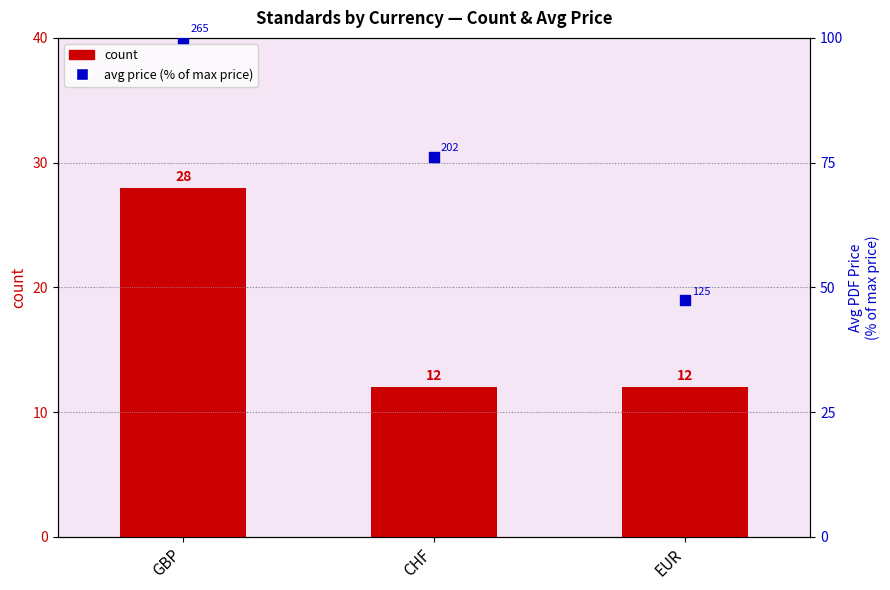

Which series contains the highest Y value?

avg price (% of max)